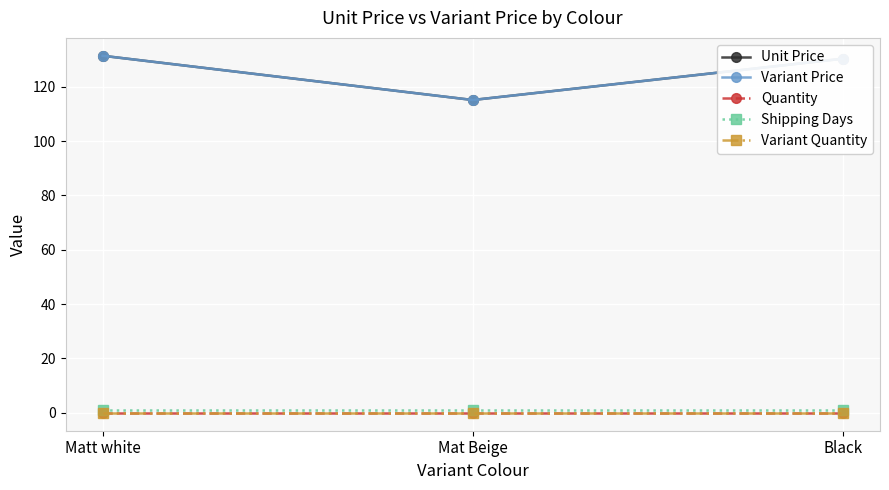

Is this an area chart (filled region under the line)?

No